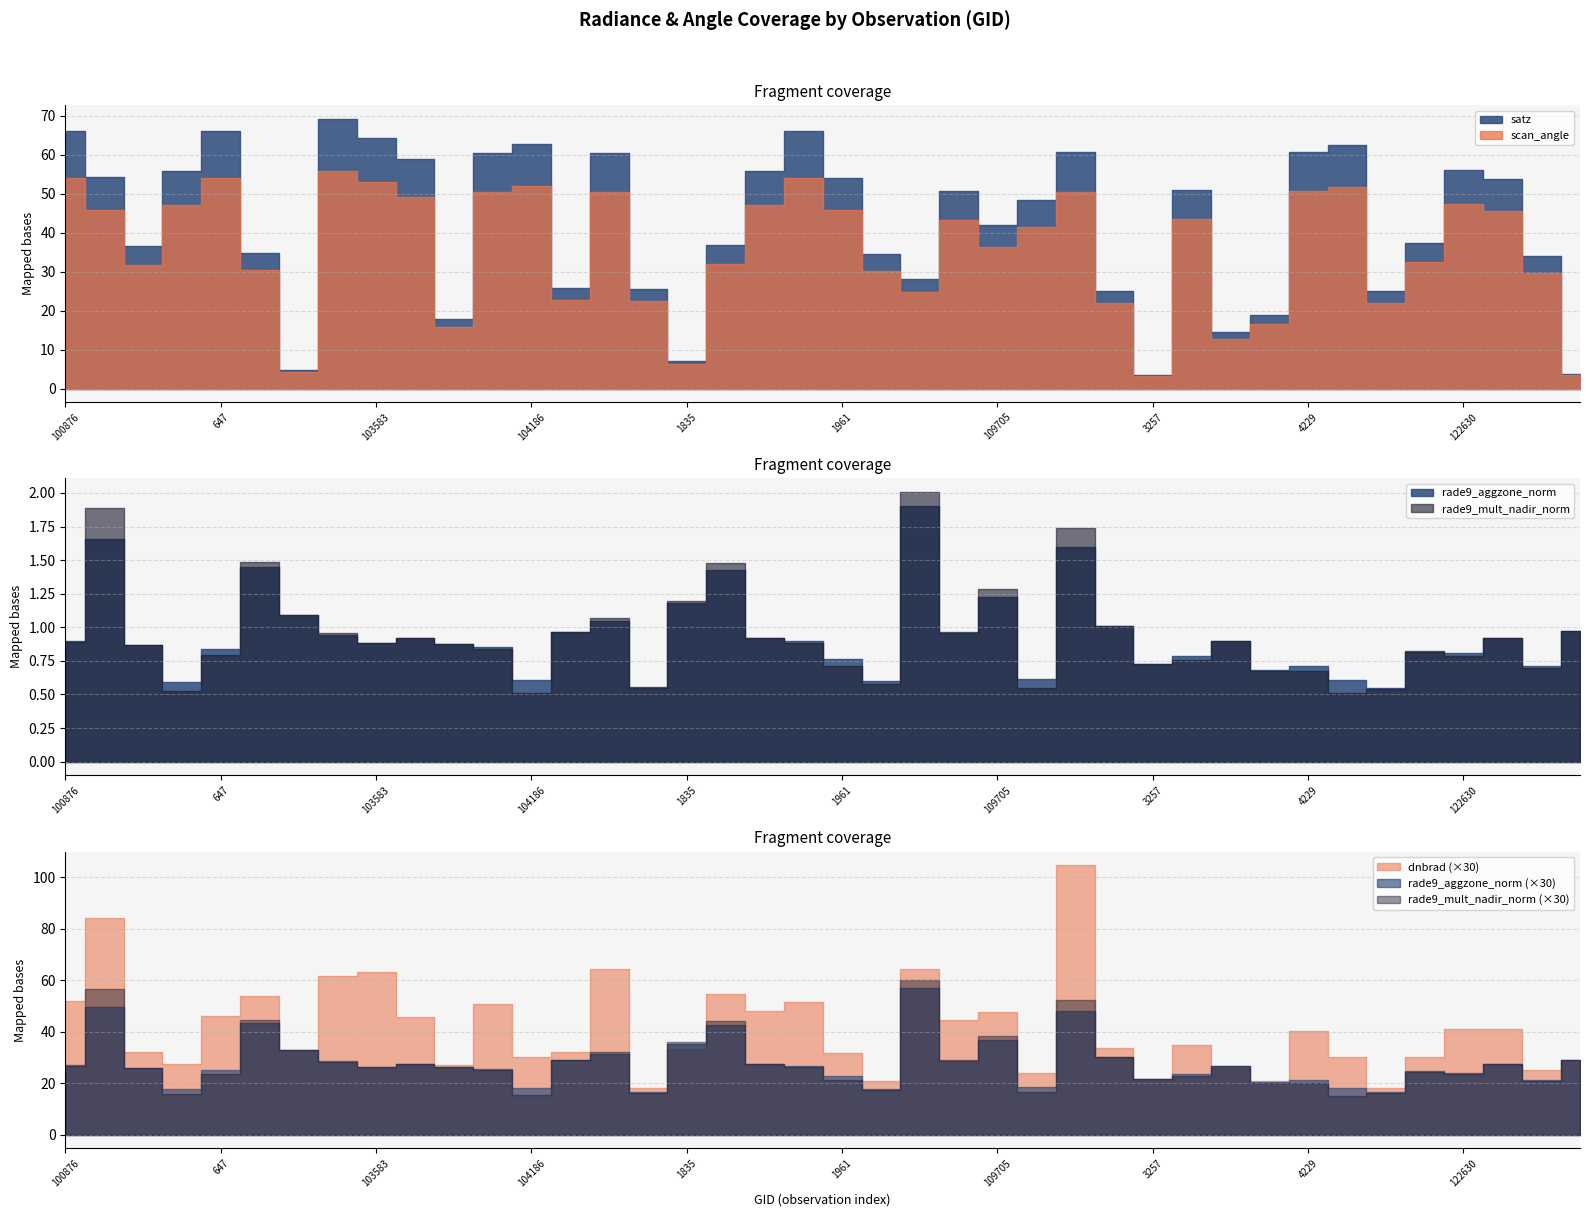

What is the total value across all series at 121757?

116.2